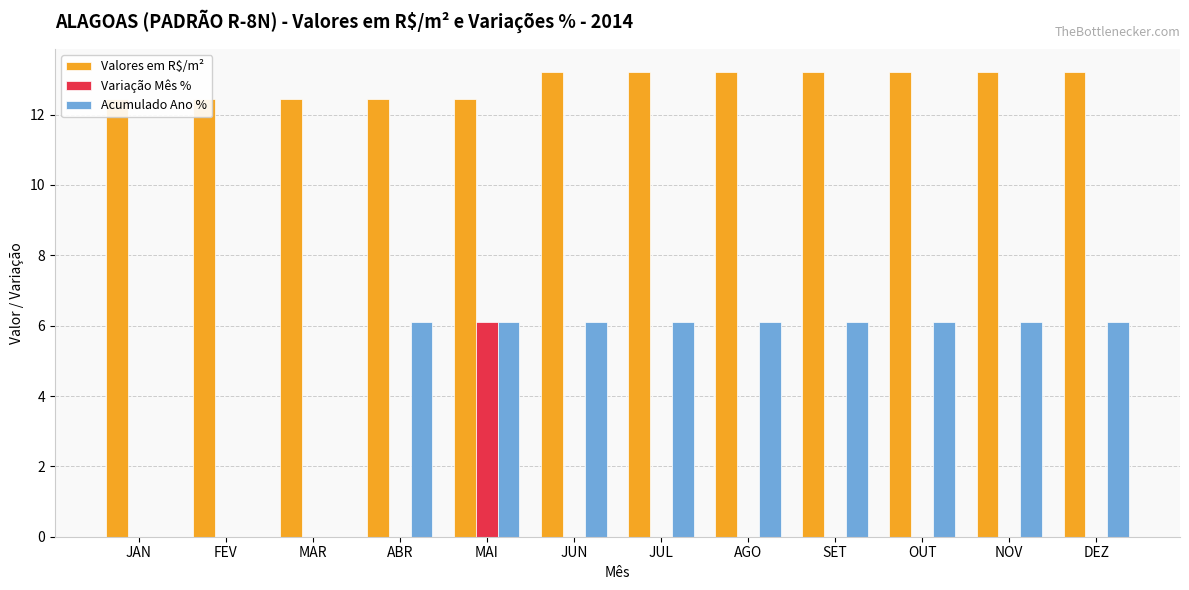

True or false: Variação Mês % has a value of 0.0 at NOV.

True